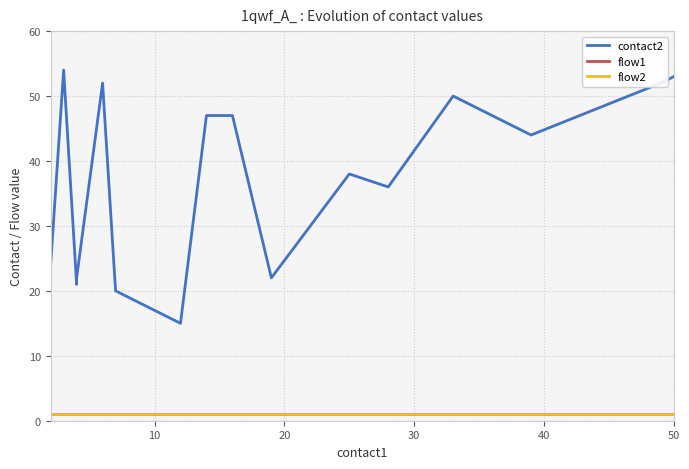

Is this an area chart (filled region under the line)?

No